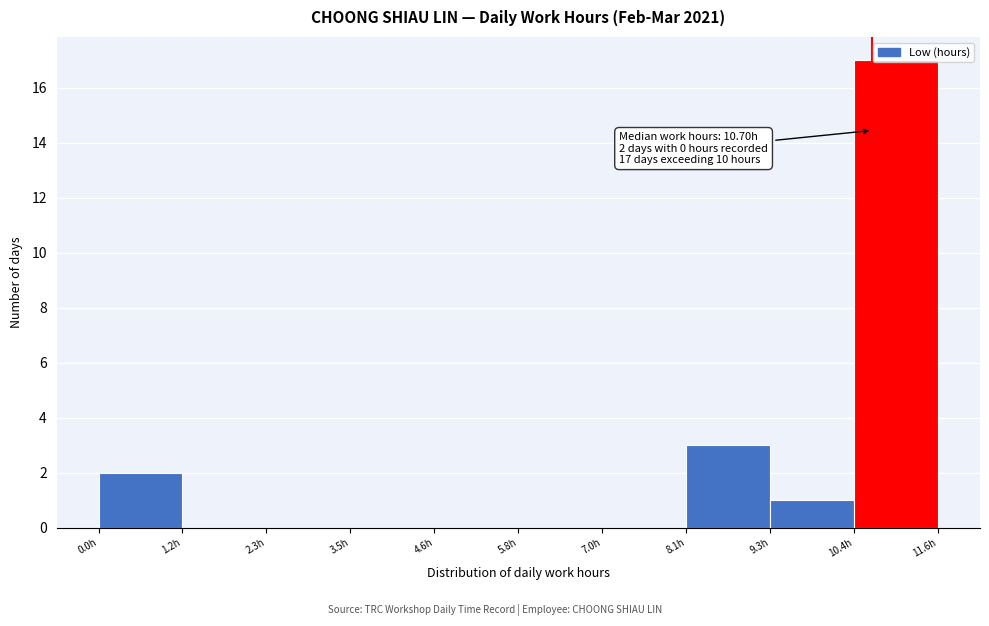

Which range on the x-axis has the tallest bar?

10.4 to 11.6